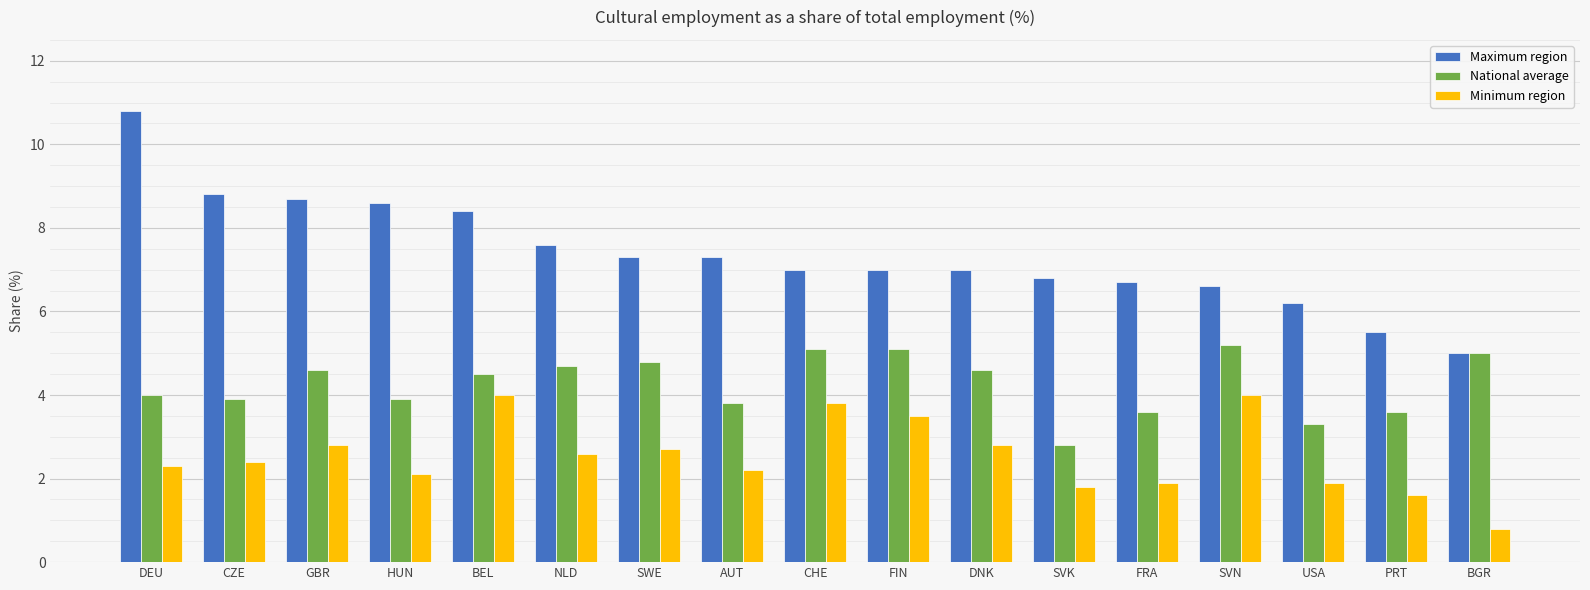

Which category has the highest value in the National average series?

SVN